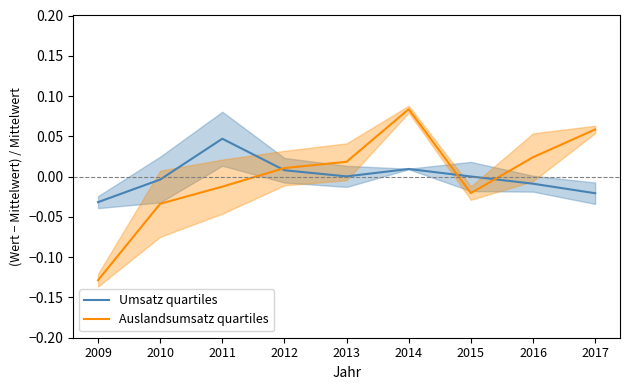

In Auslandsumsatz quartiles, how many points are lower than both neighbors (excluding endpoints)?

1